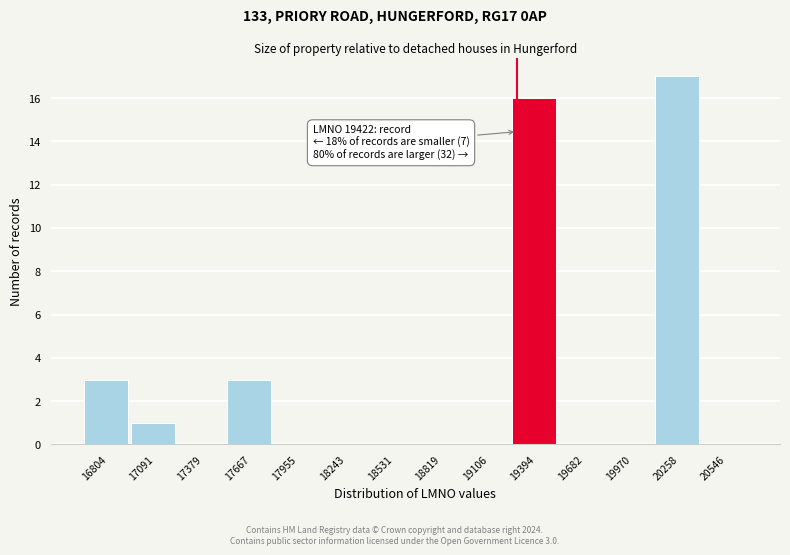

Reading left to right, transcribe all the data shown in this chart.

16804=3	17091=1	17379=0	17667=3	17955=0	18243=0	18531=0	18819=0	19106=0	19394=16	19682=0	19970=0	20258=17	20546=0